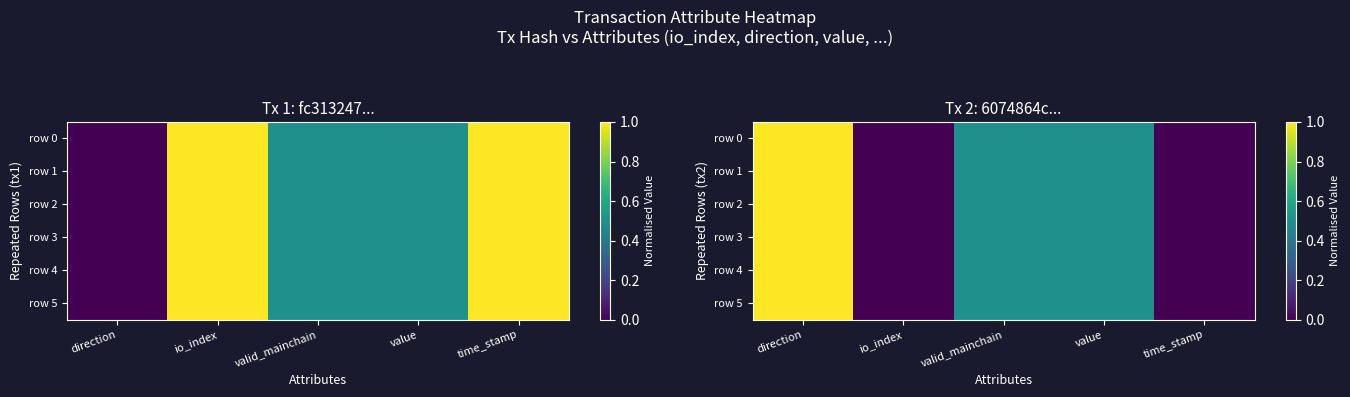

True or false: row 0 has a value of 0.5 at direction.

False